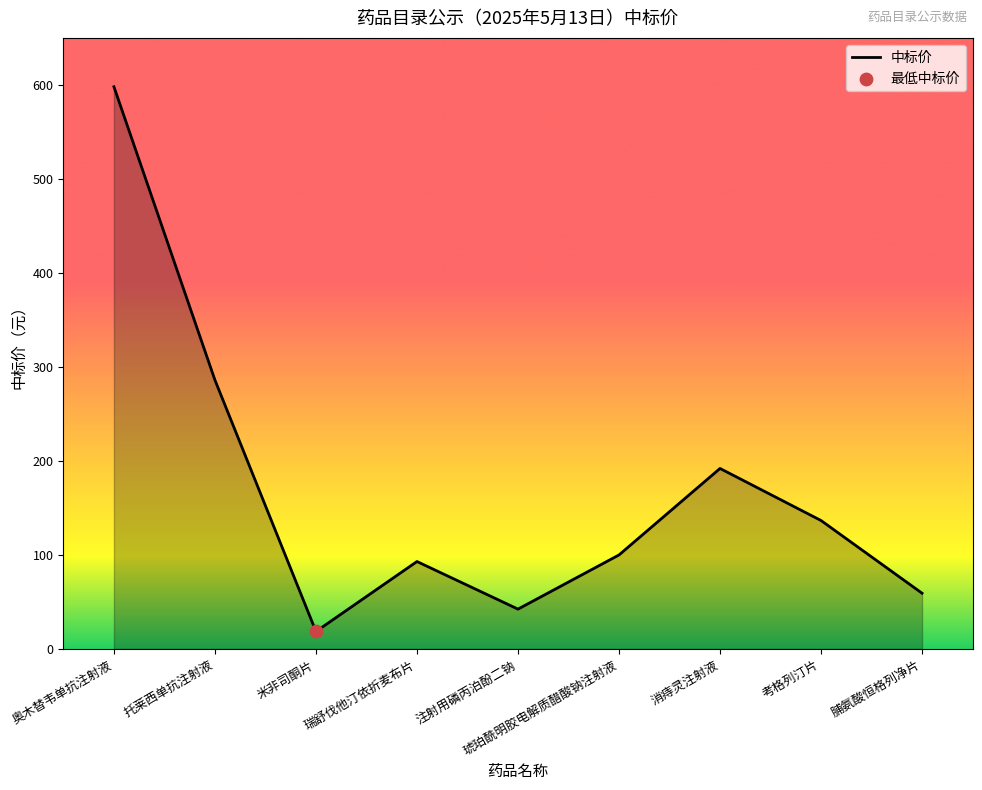

Which has a higher value, 奥木替韦单抗注射液 or 注射用磷丙泊酚二钠?

奥木替韦单抗注射液